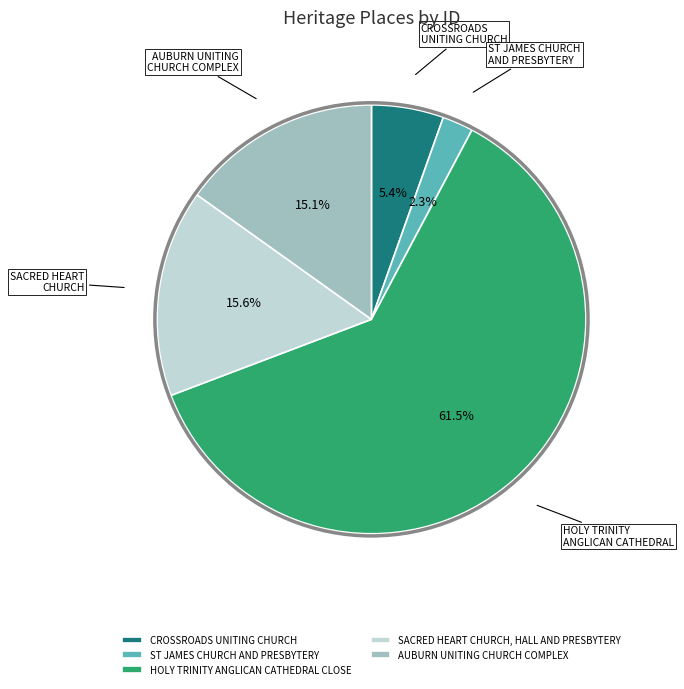

Which has a higher value, CROSSROADS UNITING CHURCH or AUBURN UNITING CHURCH COMPLEX?

AUBURN UNITING CHURCH COMPLEX